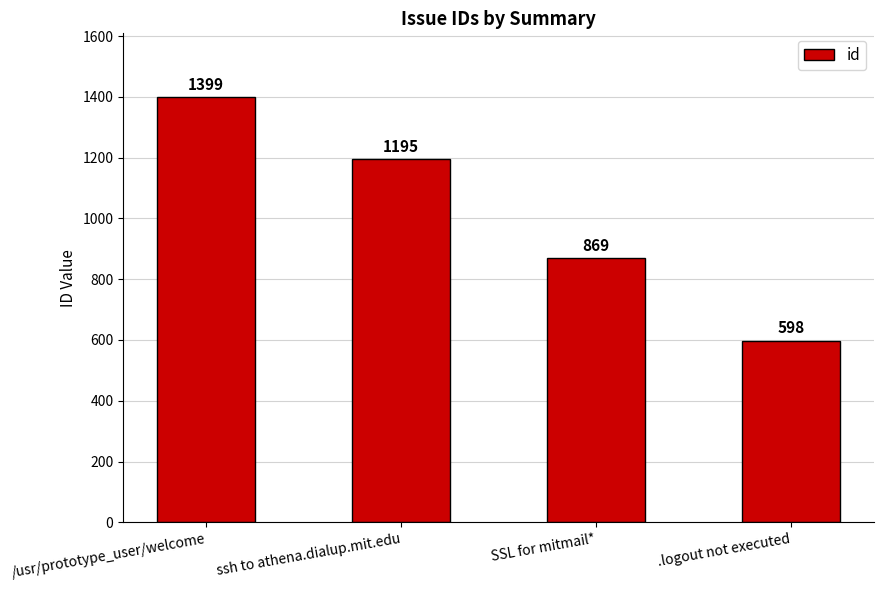

What is the difference between the second highest and second lowest values?

326